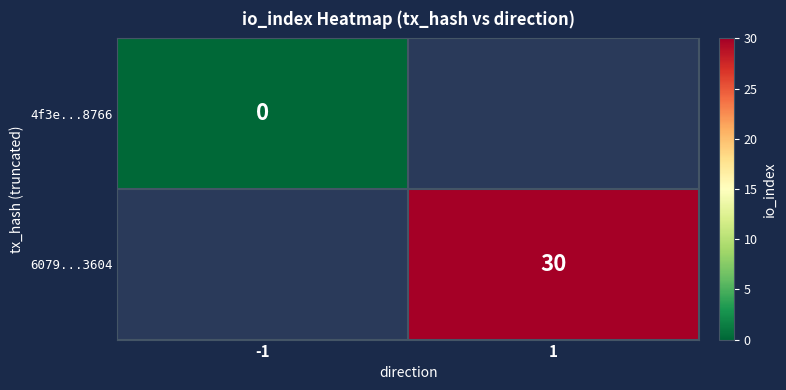

The value of 6079...3604 at 1 is 41. True or false?

False